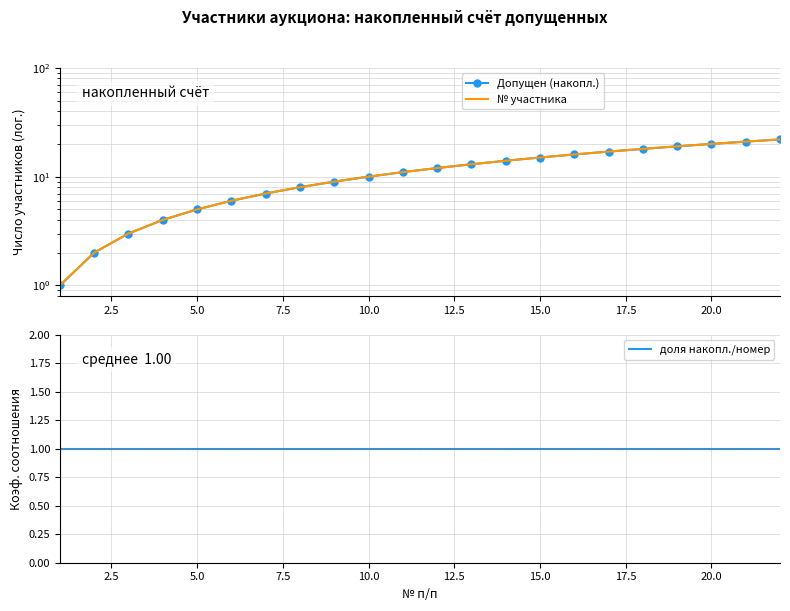

True or false: № участника and Допущен (накопл.) intersect in this chart.

False